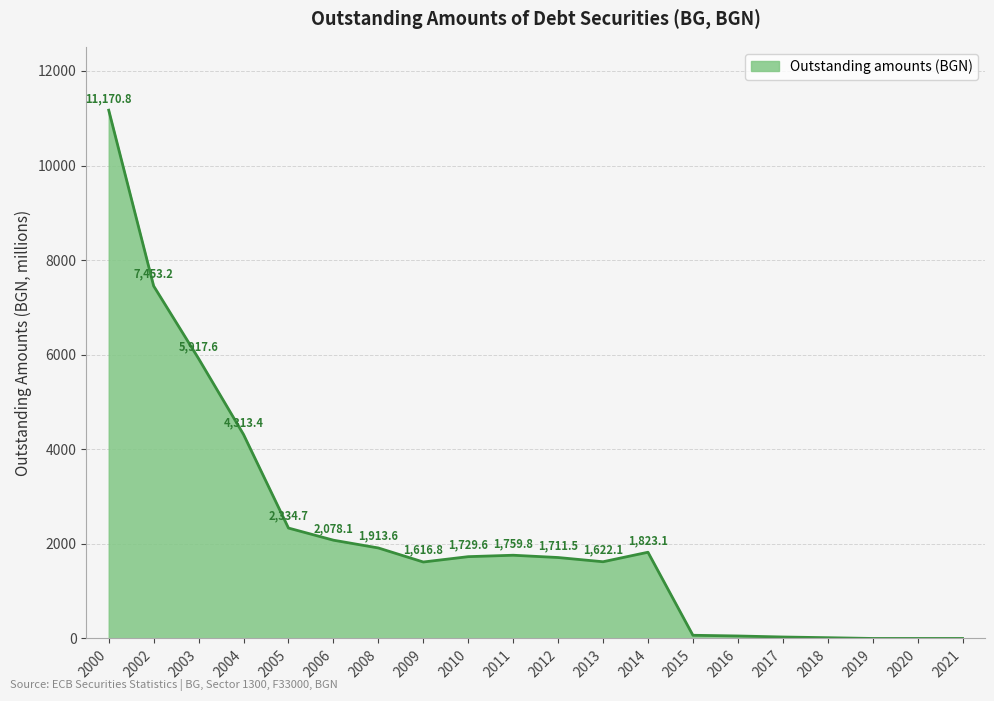

Read the value at 2018.

16.1